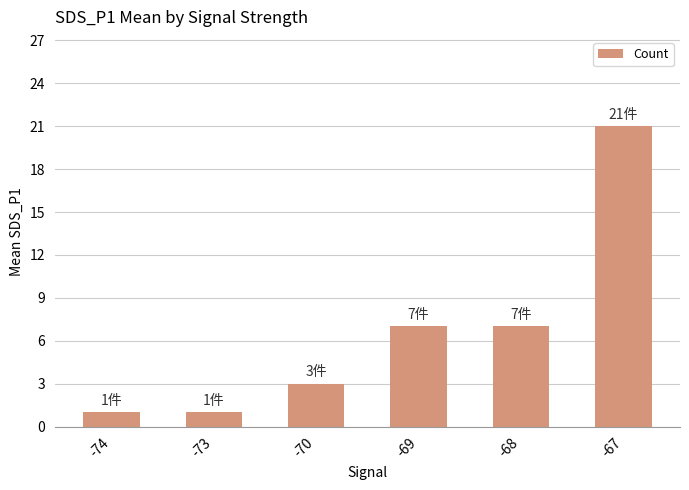

How many series are shown in this chart?

1